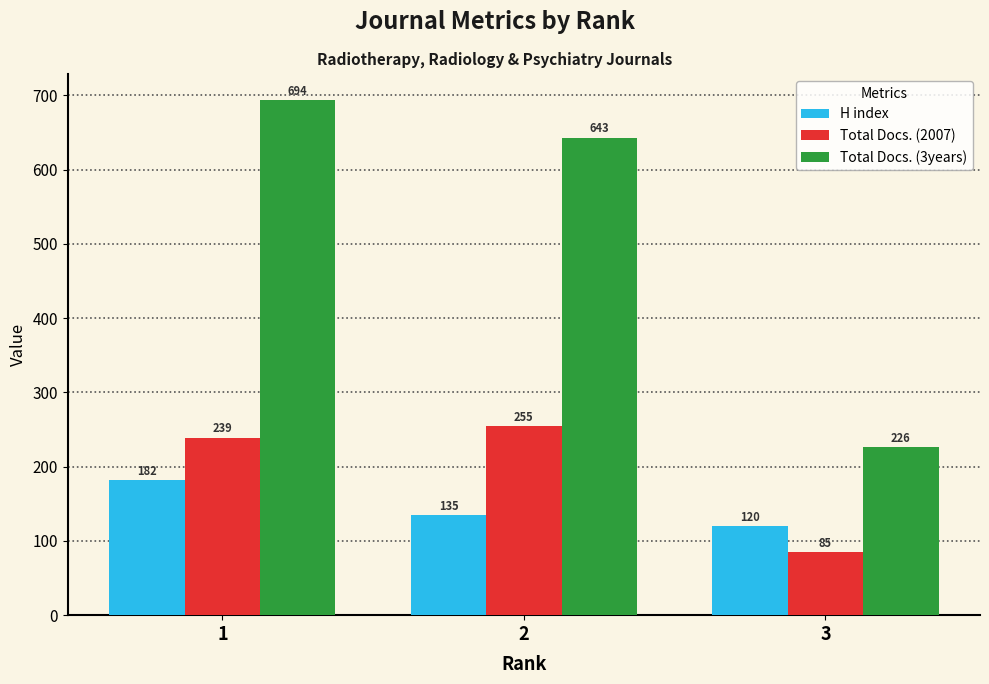

Reading right to left, extract all data points from this chart.

H index: 3=120	2=135	1=182
Total Docs. (2007): 3=85	2=255	1=239
Total Docs. (3years): 3=226	2=643	1=694